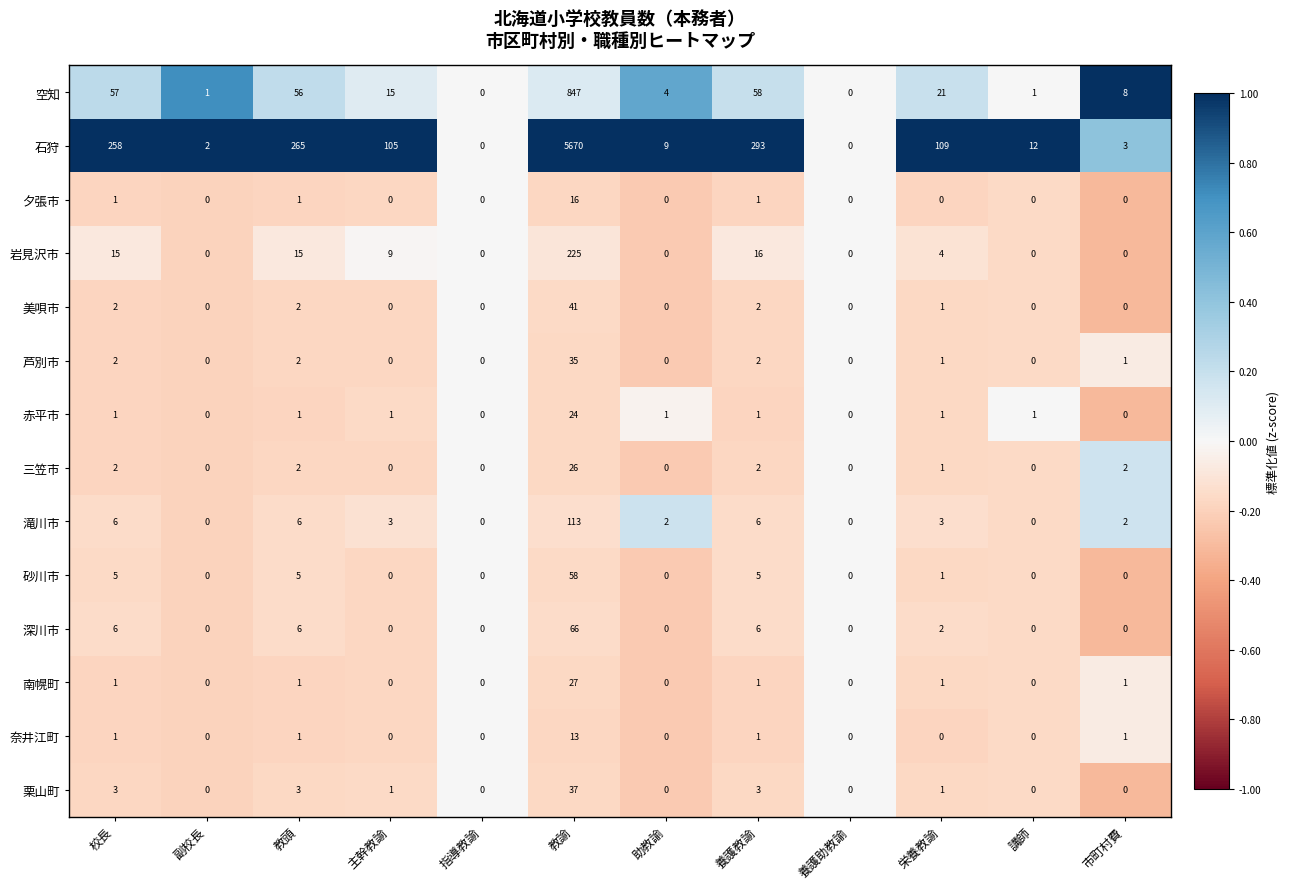

Between 主幹教諭 and 栄養教諭, which series saw the biggest shift?

空知